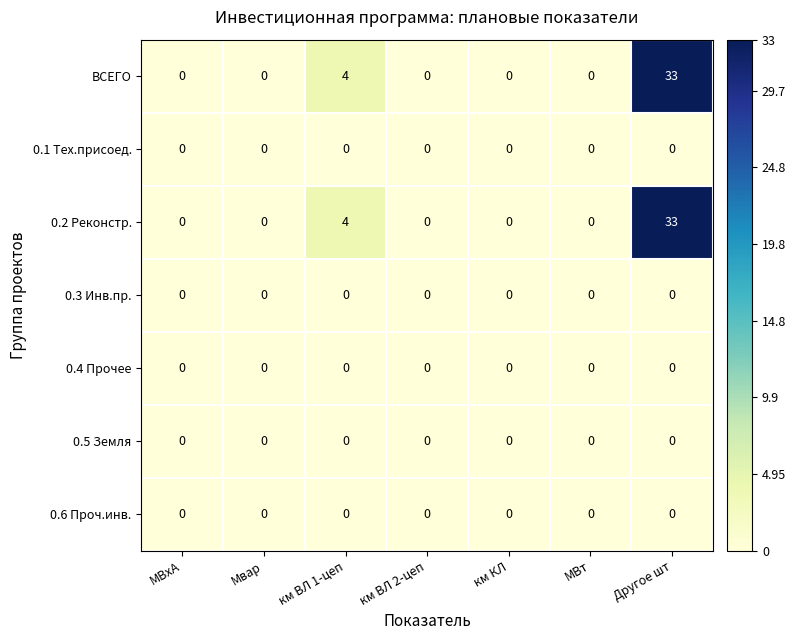

What is the difference between the second highest and minimum values in the ВСЕГО series?

4